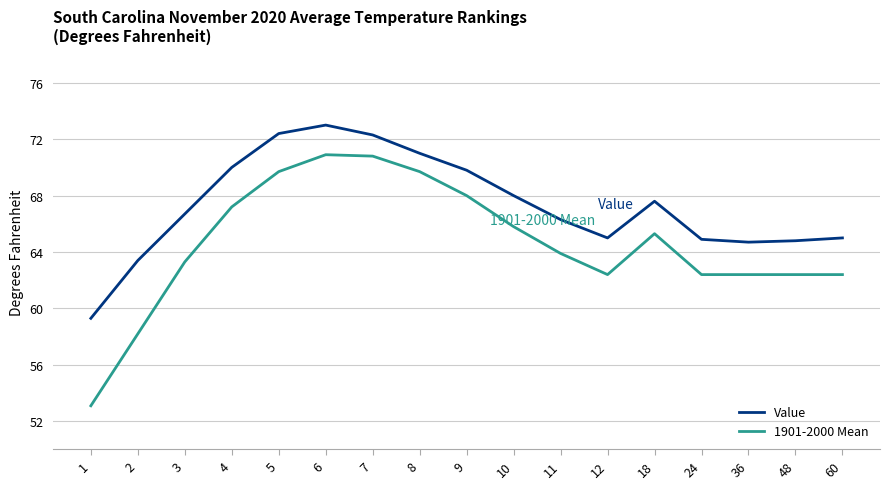

True or false: Value and 1901-2000 Mean intersect in this chart.

False